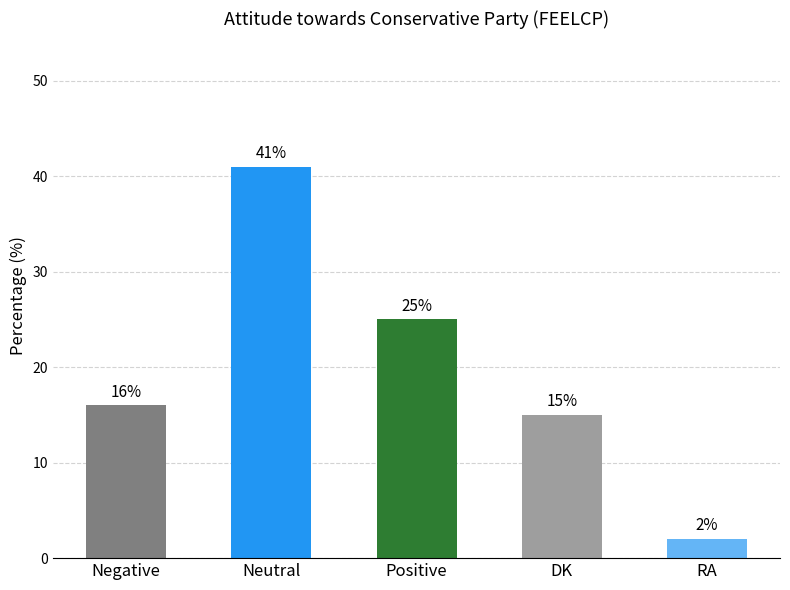

What is the greatest value displayed?

41